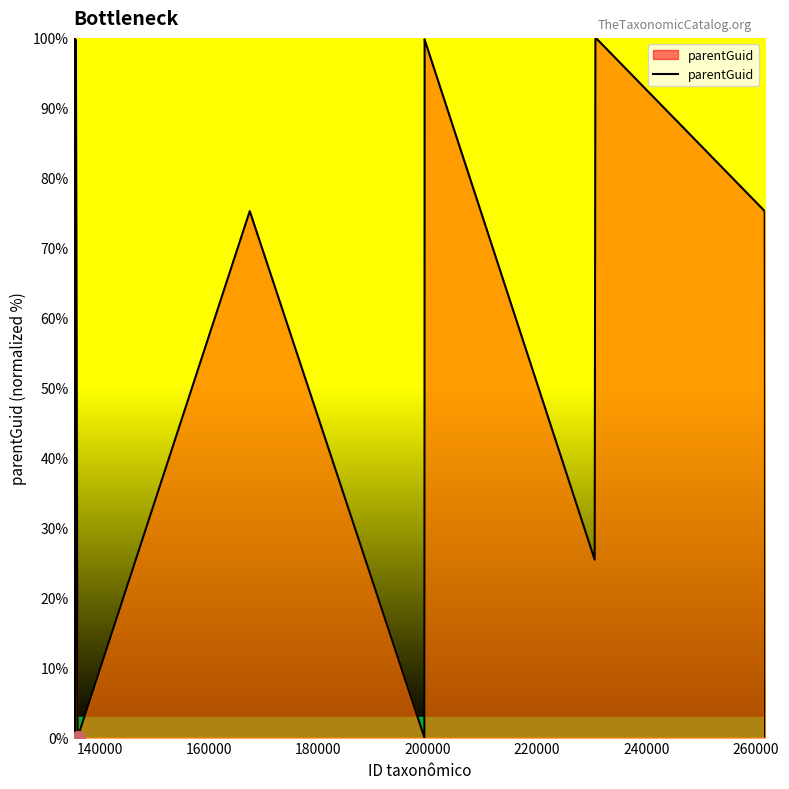

What is the difference between the maximum and minimum values?

100.0